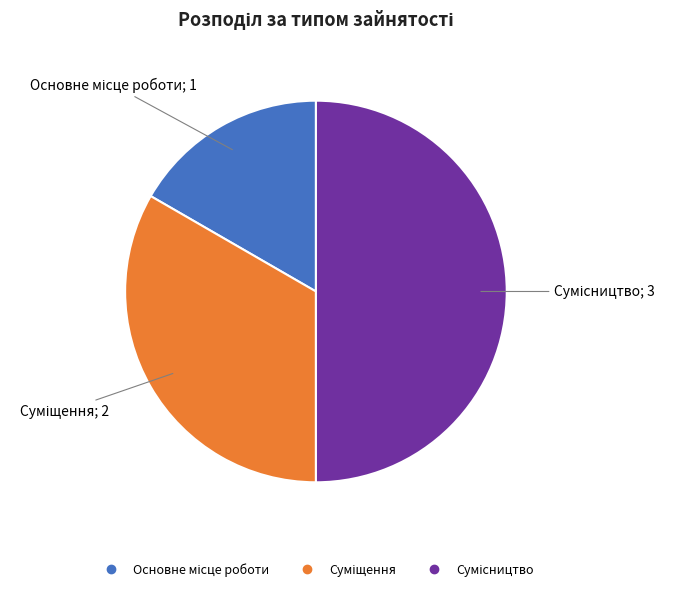

What portion of the pie excludes Основне місце роботи?

83.3%